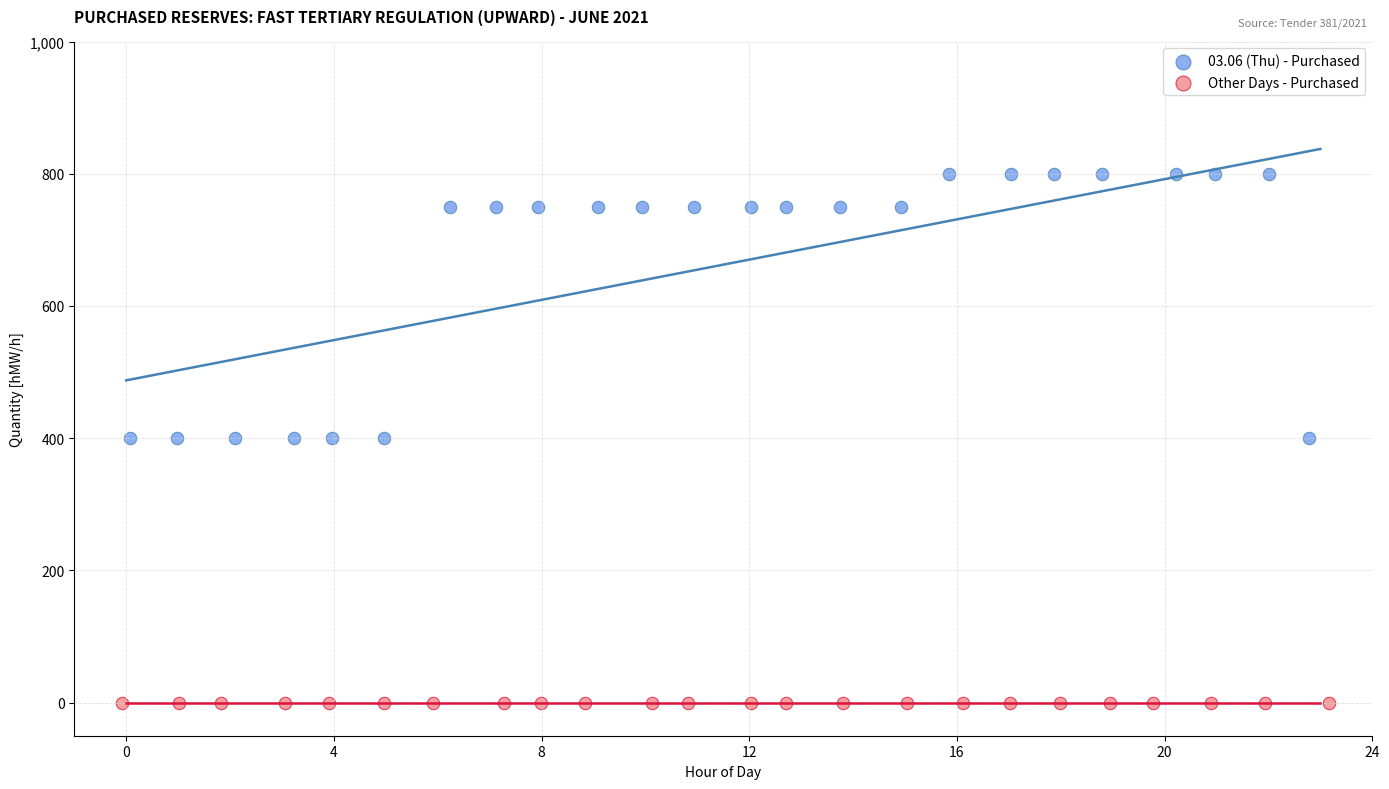

Which series contains the highest Y value?

03.06 (Thu) - Purchased